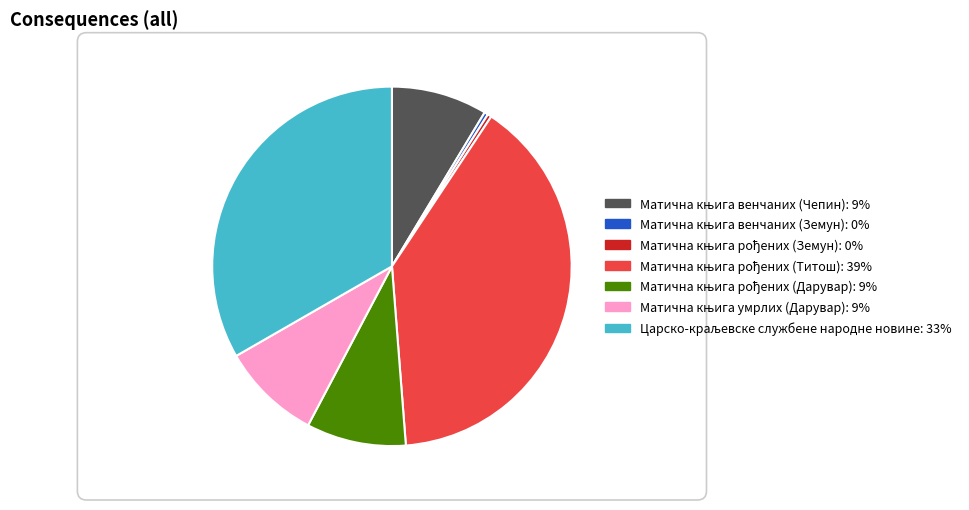

Rank the categories by value from highest to lowest.

Матична књига рођених (Титош), Царско-краљевске службене народне новине, Матична књига умрлих (Дарувар), Матична књига рођених (Дарувар), Матична књига венчаних (Чепин), Матична књига рођених (Земун), Матична књига венчаних (Земун)